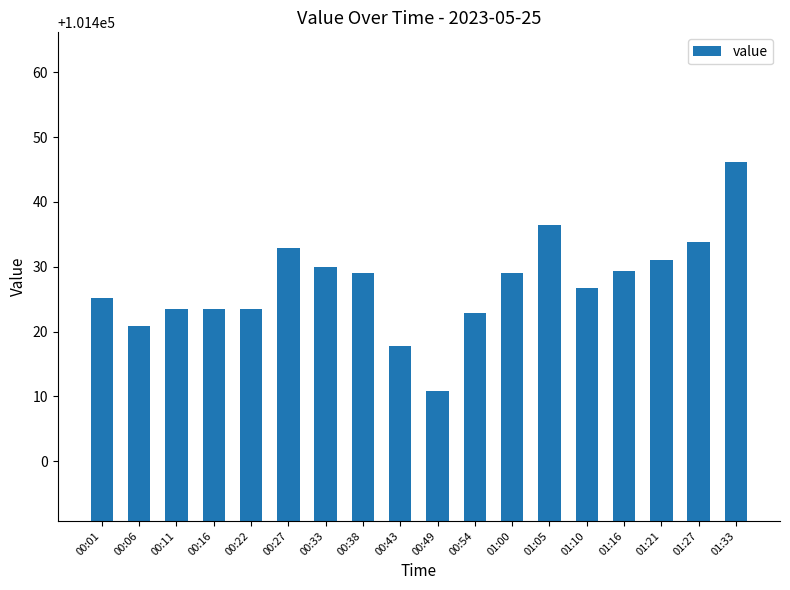

What is the change in value from 00:22 to 01:05?

+12.9